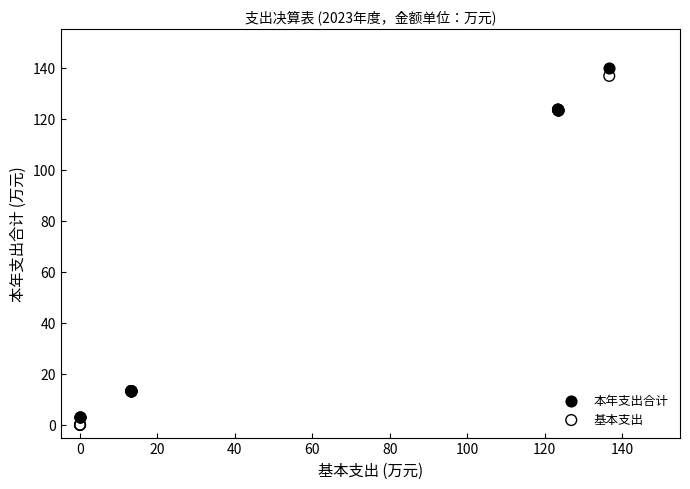

What is the X range (max minus min) for the scatter plot?

136.7